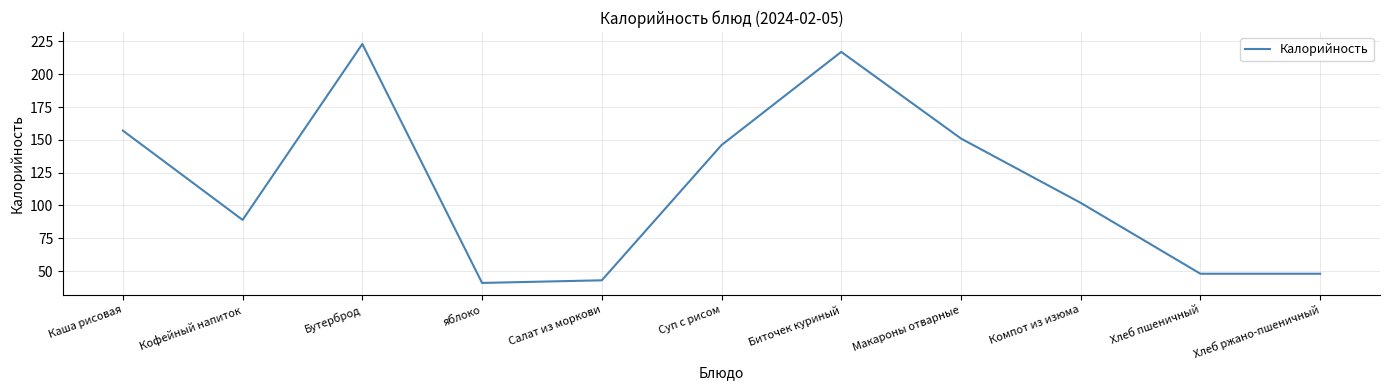

Read the value at яблоко, to the nearest 50.

50